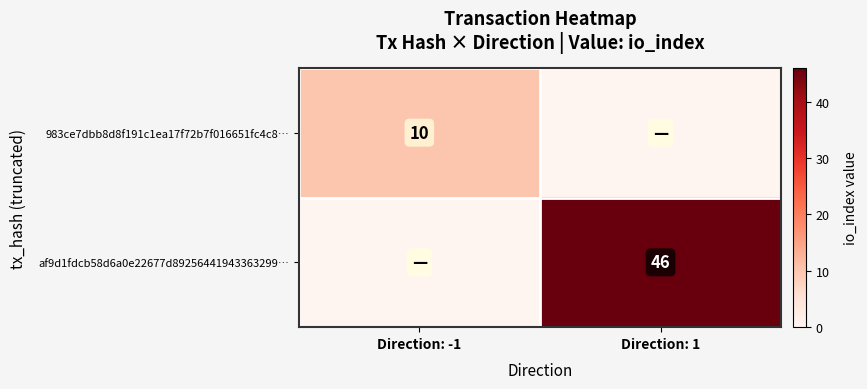

The value of af9d1fdcb58d6a0e22677d89256441943363299… at Direction: 1 is 23. True or false?

False